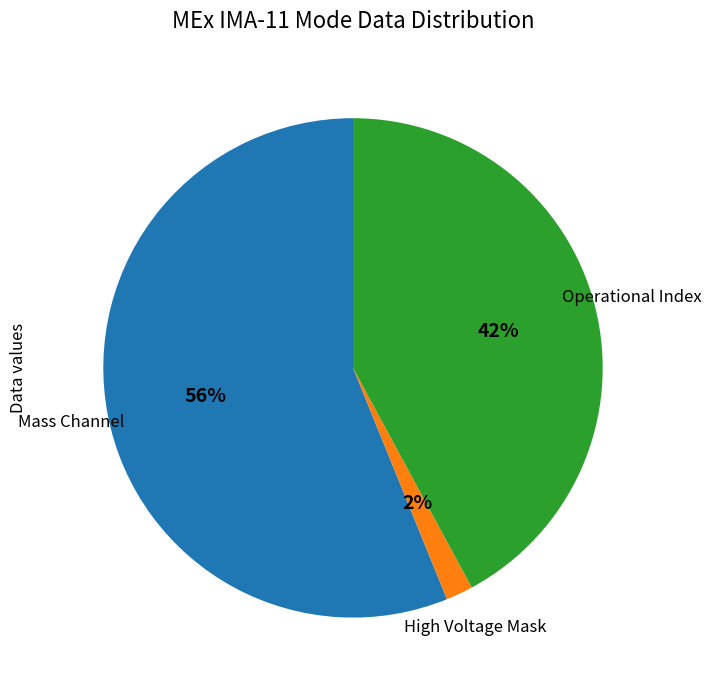

To the nearest percent, what is the difference between the largest and smallest slice percentages?

54%